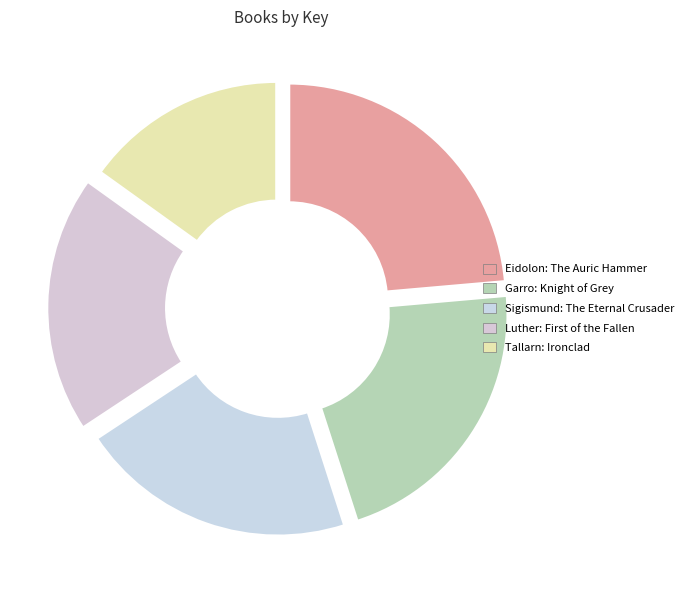

To the nearest percent, what is the combined percentage of Sigismund: The Eternal Crusader and Garro: Knight of Grey?

42%